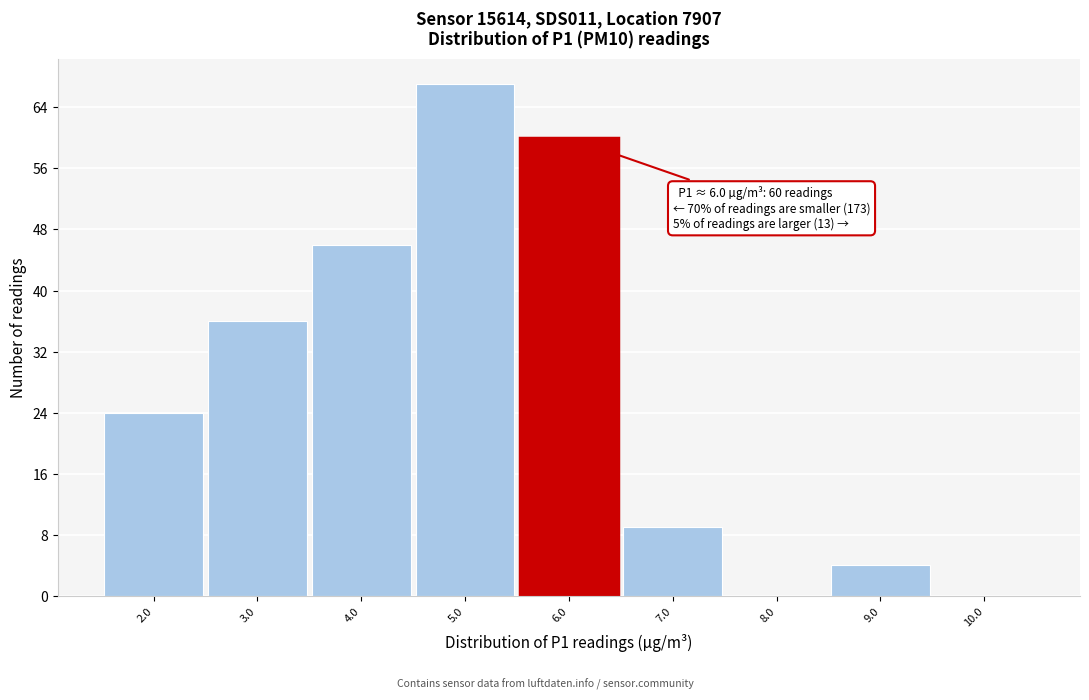

Reading left to right, extract all data points from this chart.

2.0=24	3.0=36	4.0=46	5.0=67	6.0=60	7.0=9	8.0=0	9.0=4	10.0=0